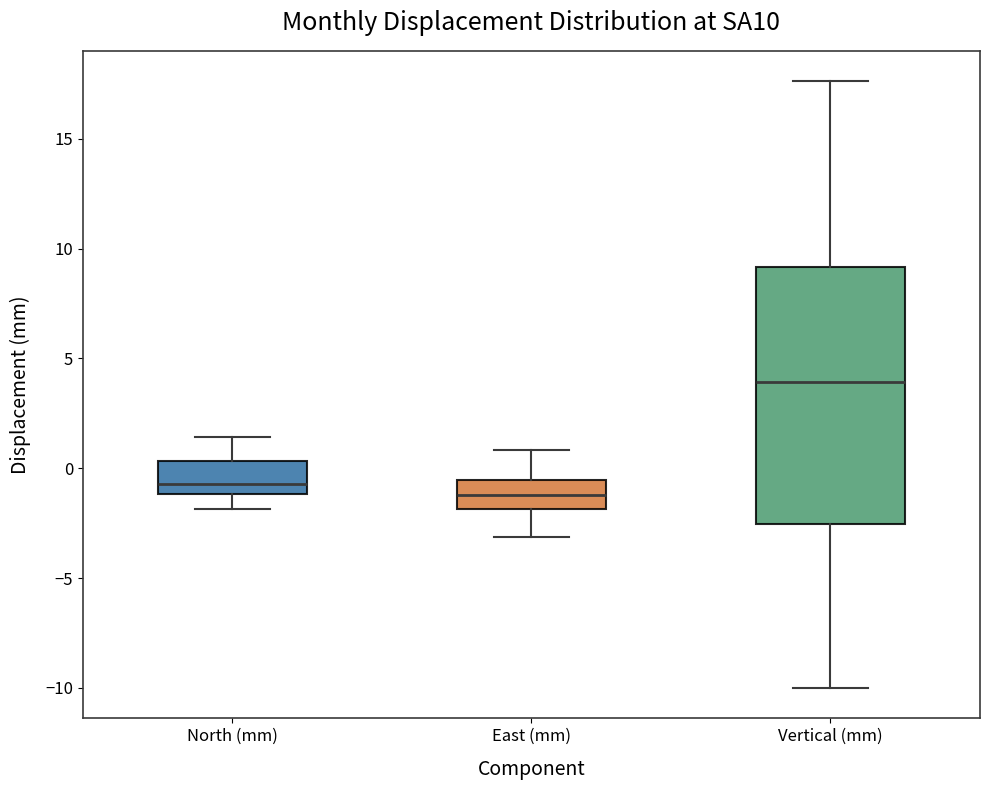

Reading left to right, transcribe this box plot: for each box, give where its median line is, the range the box spans, and where its two whiskers end, as read against the y-axis. The values are not printed on the chart, so give them approximately, as read against the axis.

North (mm): median -0.5, box -1.0 to 0.5, whiskers -2.0 to 1.5
East (mm): median -1.0, box -2.0 to -0.5, whiskers -3.0 to 1.0
Vertical (mm): median 4.0, box -2.5 to 9.0, whiskers -10.0 to 17.5